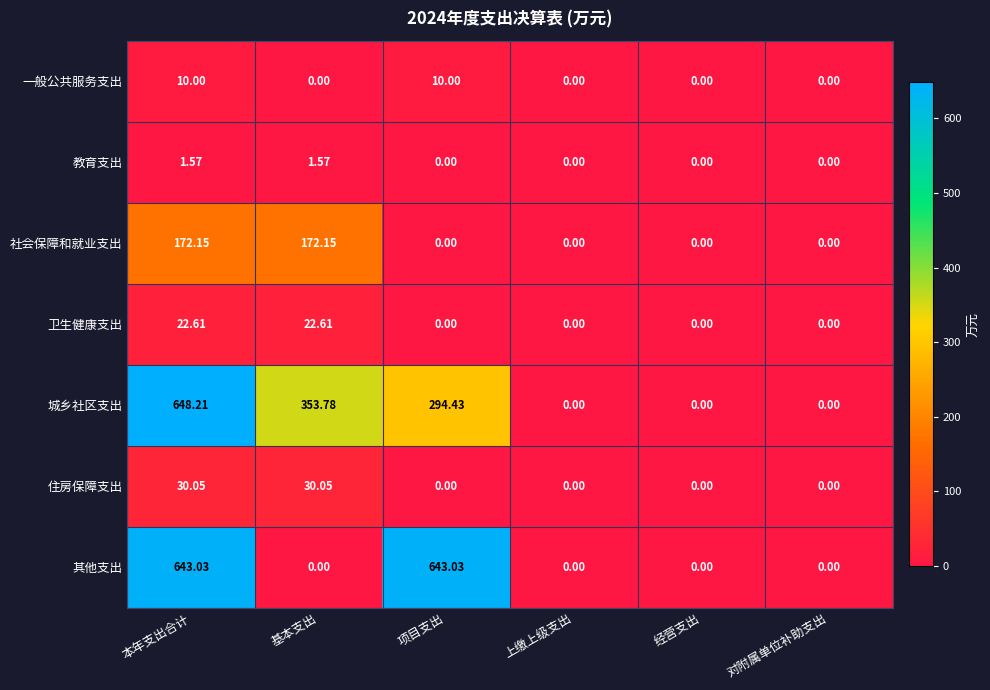

Rank the series by their maximum value, from highest to lowest.

城乡社区支出, 其他支出, 社会保障和就业支出, 住房保障支出, 卫生健康支出, 一般公共服务支出, 教育支出